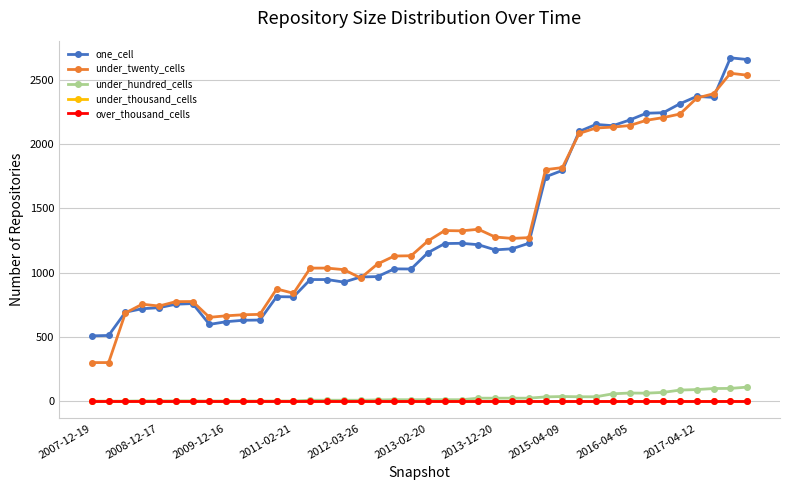

How many lines are shown in the chart?

5